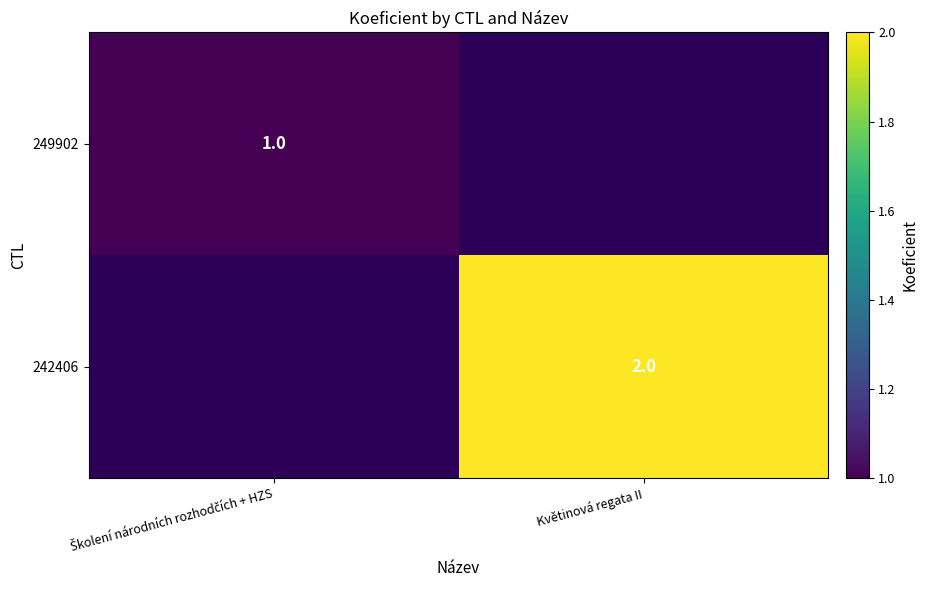

What is the approximate value of 242406 at Květinová regata II?

2.0